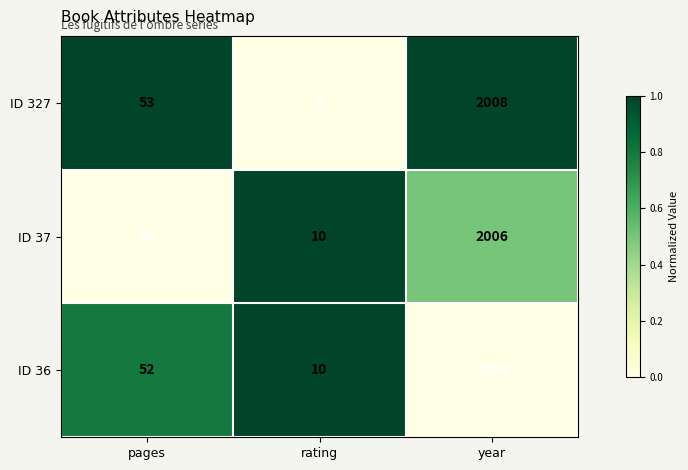

How many series are shown in this chart?

3